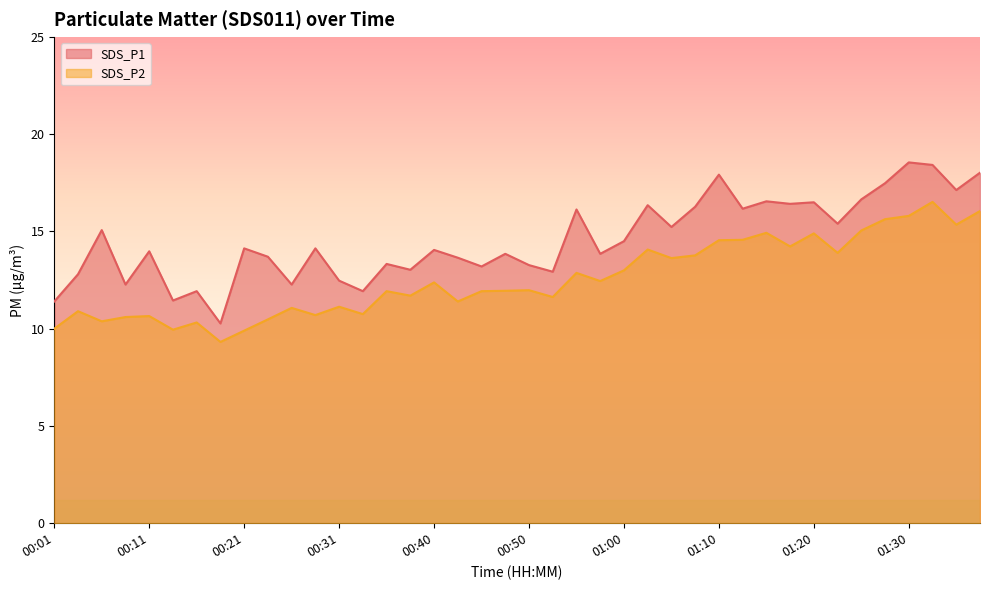

Which category has the lowest value in the SDS_P1 series?

00:18